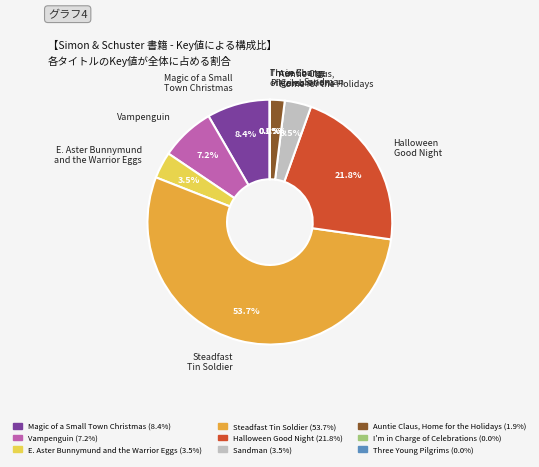

What percentage is NOT represented by Magic of a Small Town Christmas?

91.6%